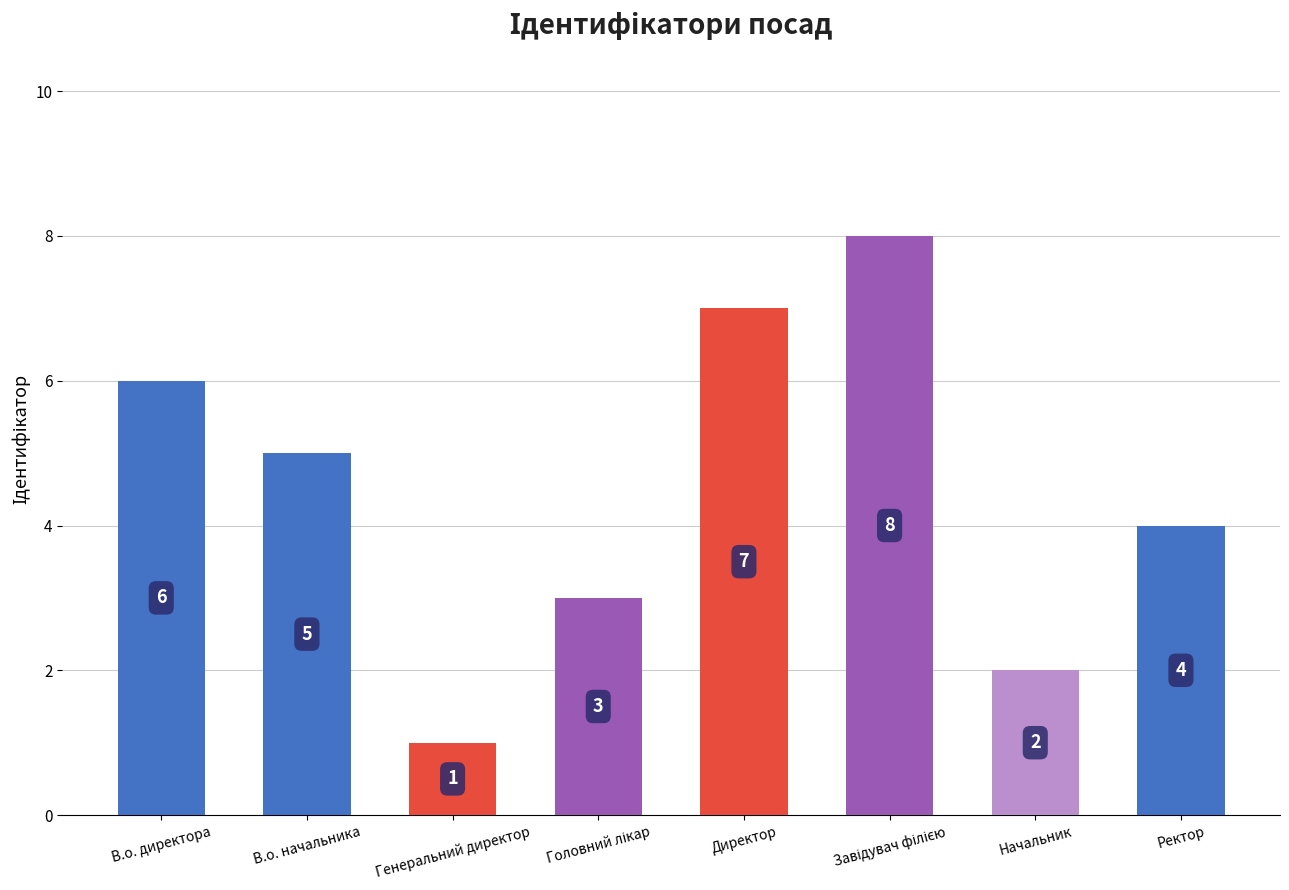

Reading left to right, list all the values displayed in this chart.

6	5	1	3	7	8	2	4